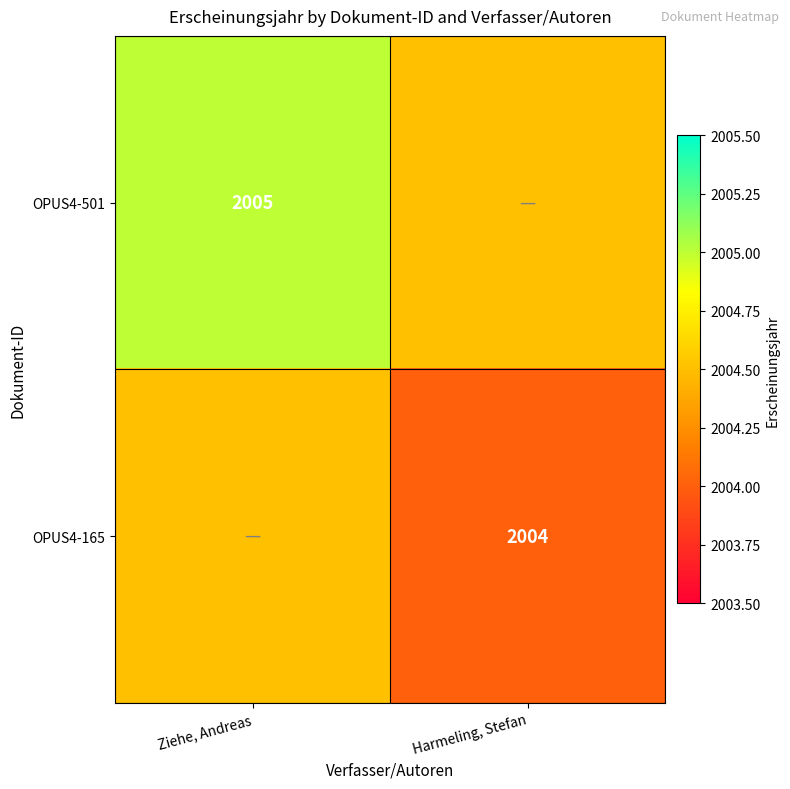

Is it true that OPUS4-165 equals 890.9 at Harmeling, Stefan?

False